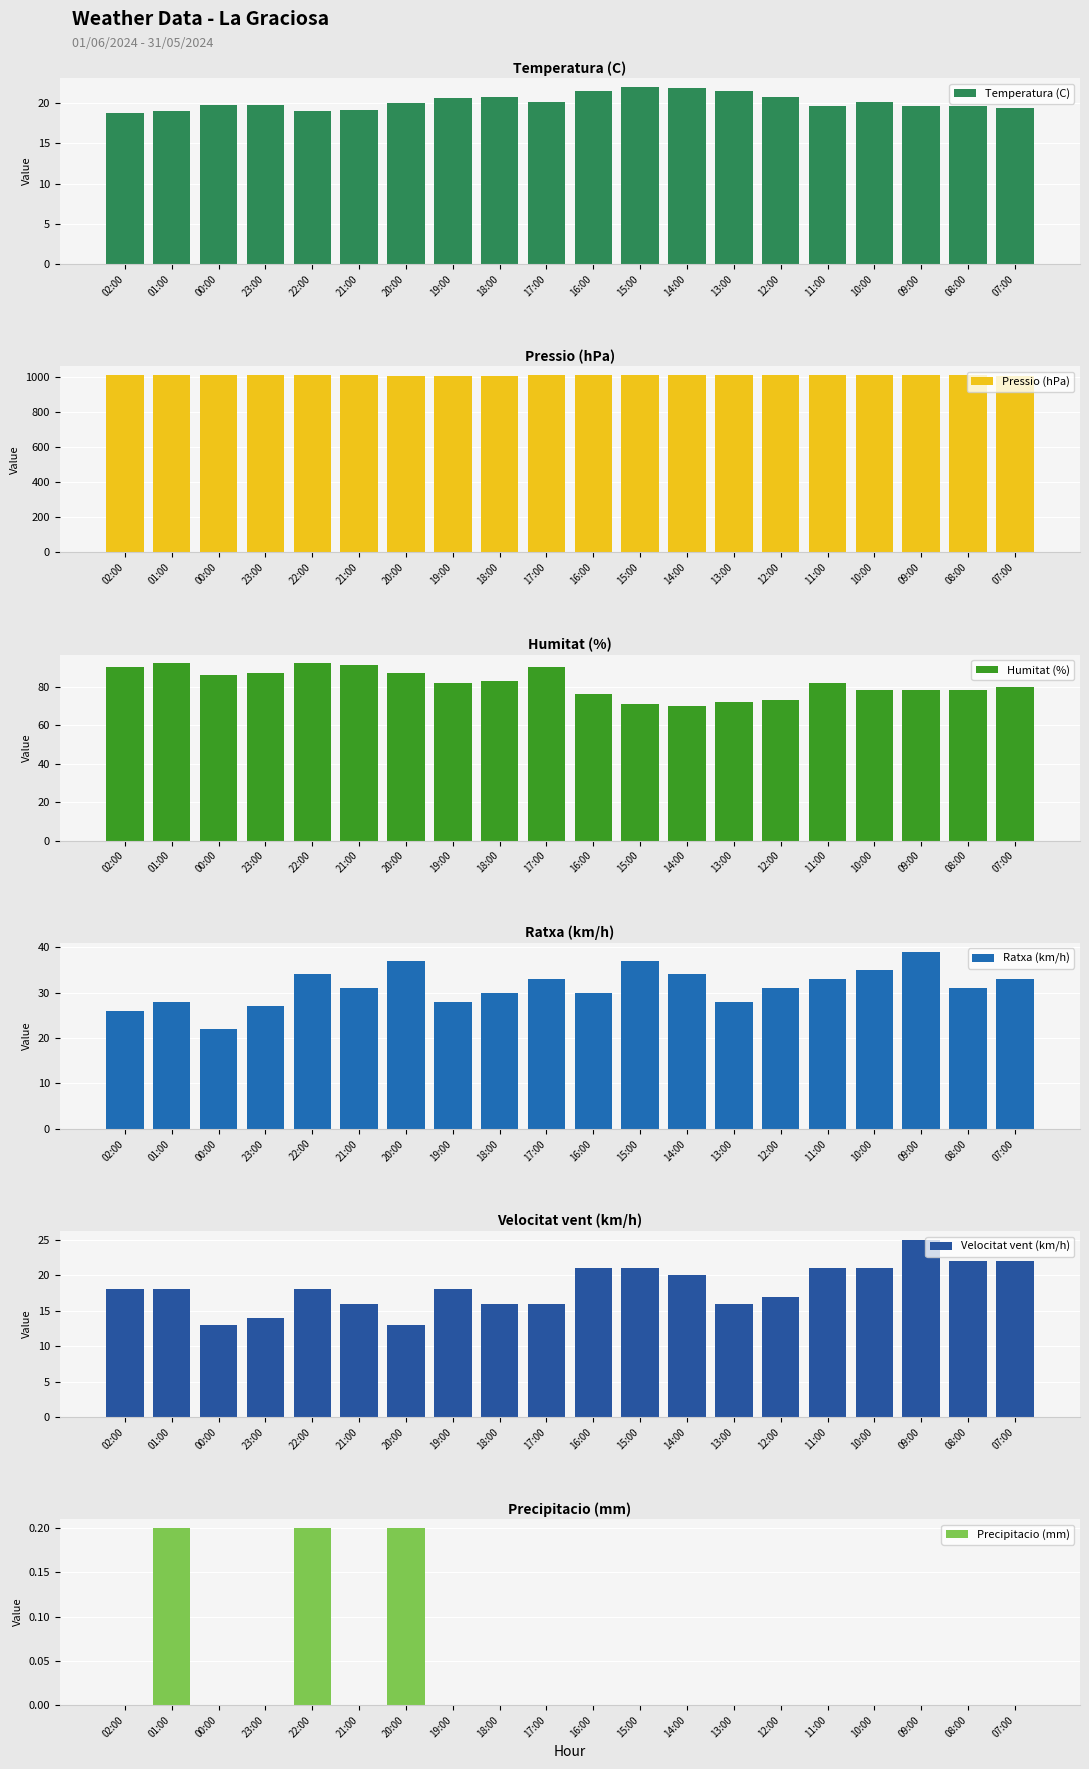

What is the highest value of the Humitat (%) series?

92